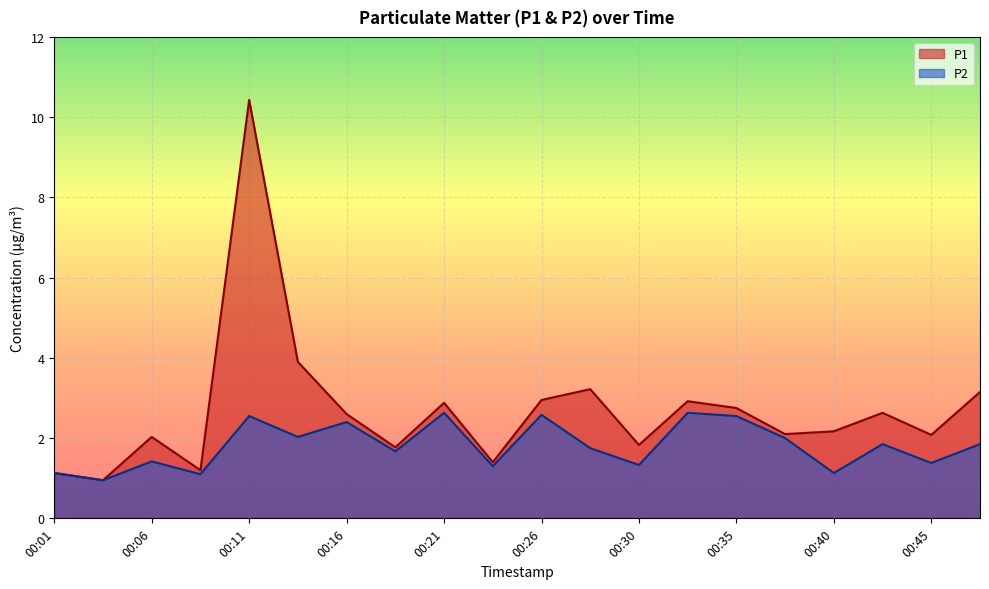

Which series has the largest total across all categories?

P1